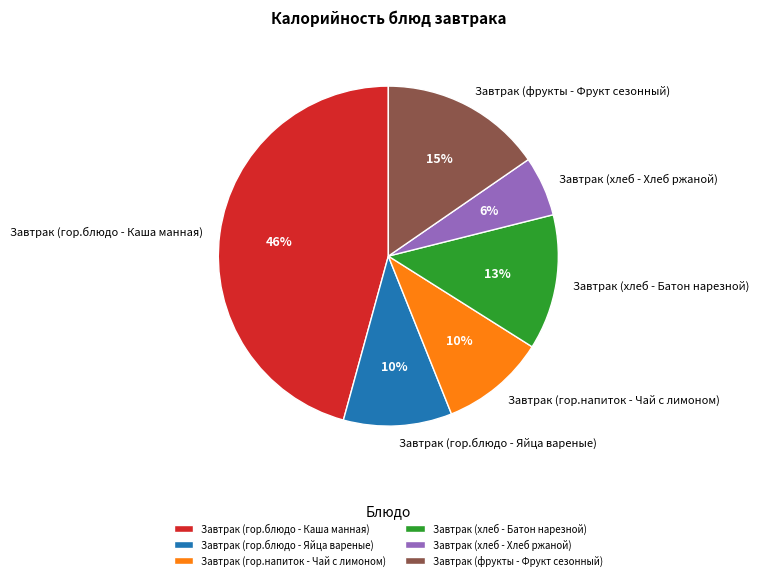

To the nearest percent, what portion does Завтрак (гор.напиток - Чай с лимоном) represent?

10%